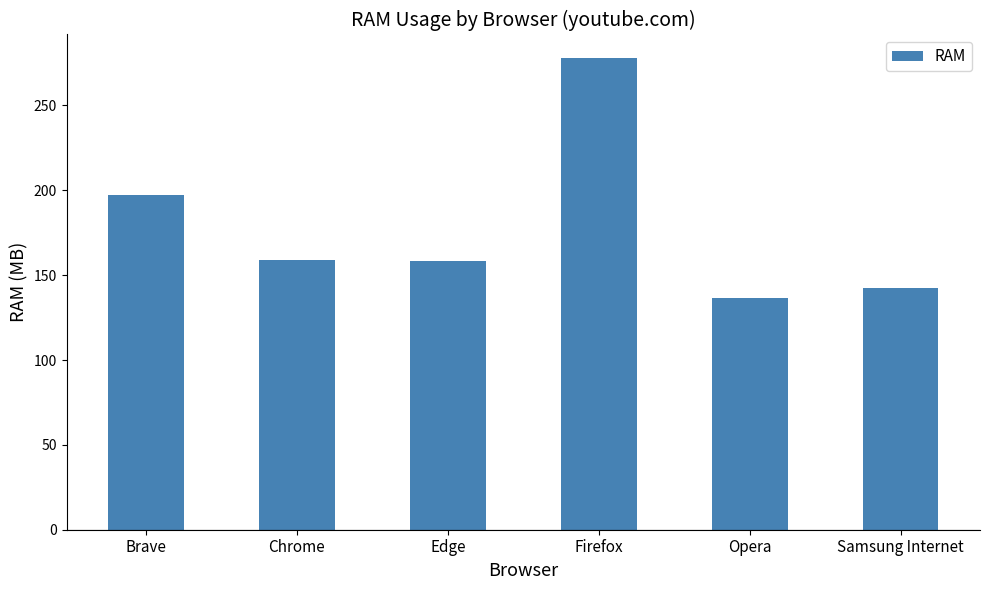

What is the difference between the second highest and second lowest values?

54.4